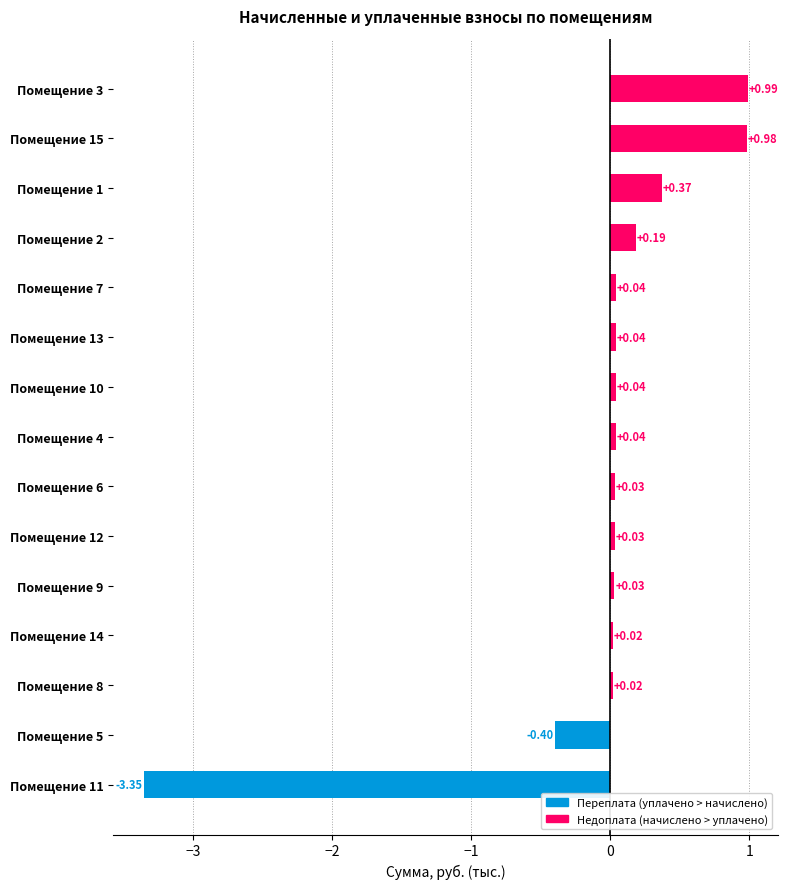

Which has a higher value, Помещение 12 or Помещение 7?

Помещение 7